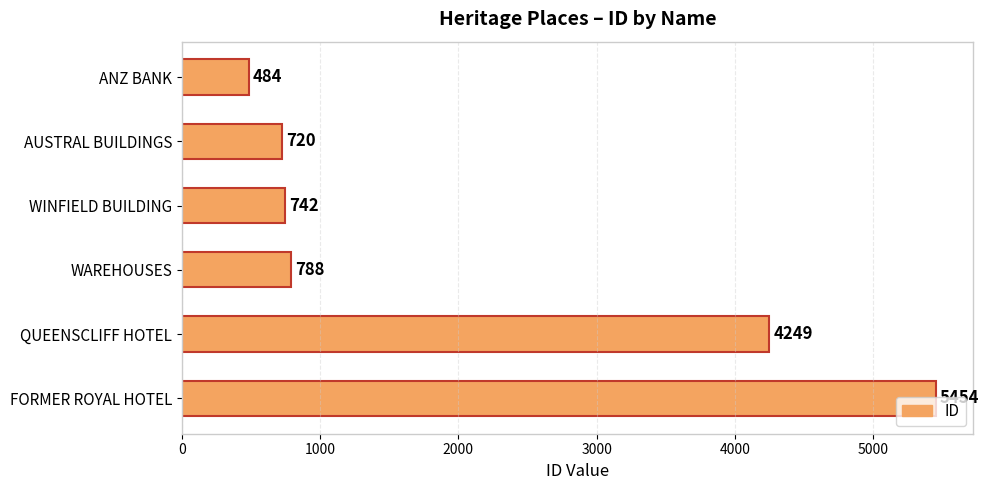

Between AUSTRAL BUILDINGS and ANZ BANK, which is larger?

AUSTRAL BUILDINGS